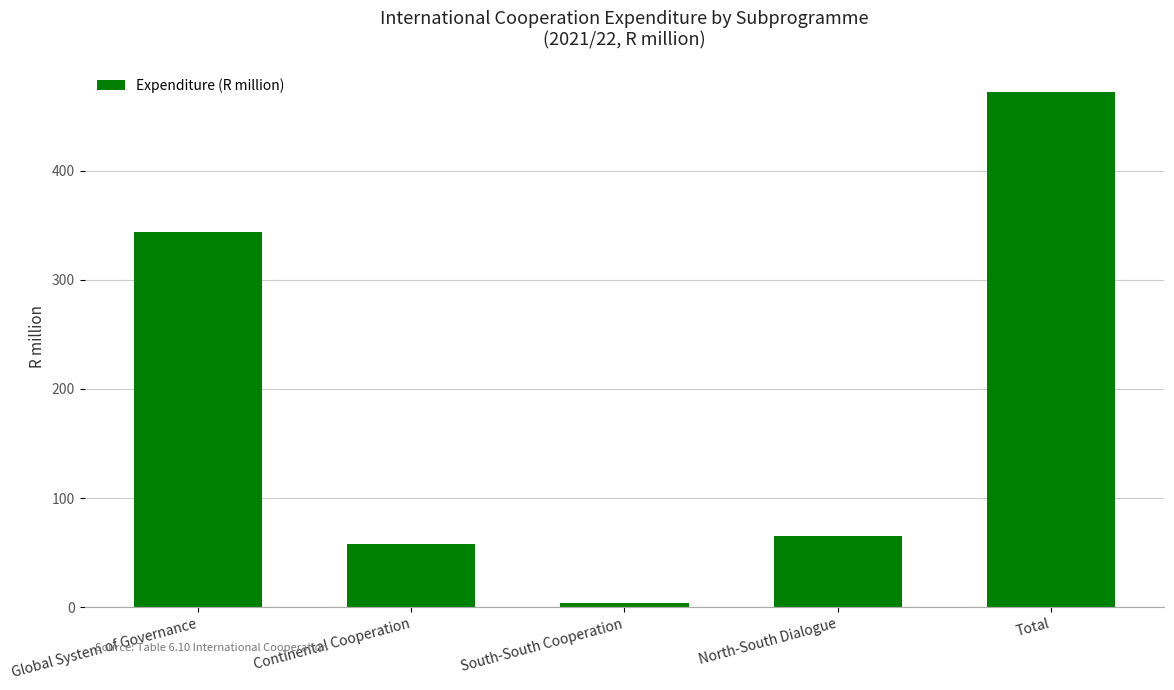

Reading left to right, list all the values displayed in this chart.

343.9	58.2	4.5	65.7	472.3